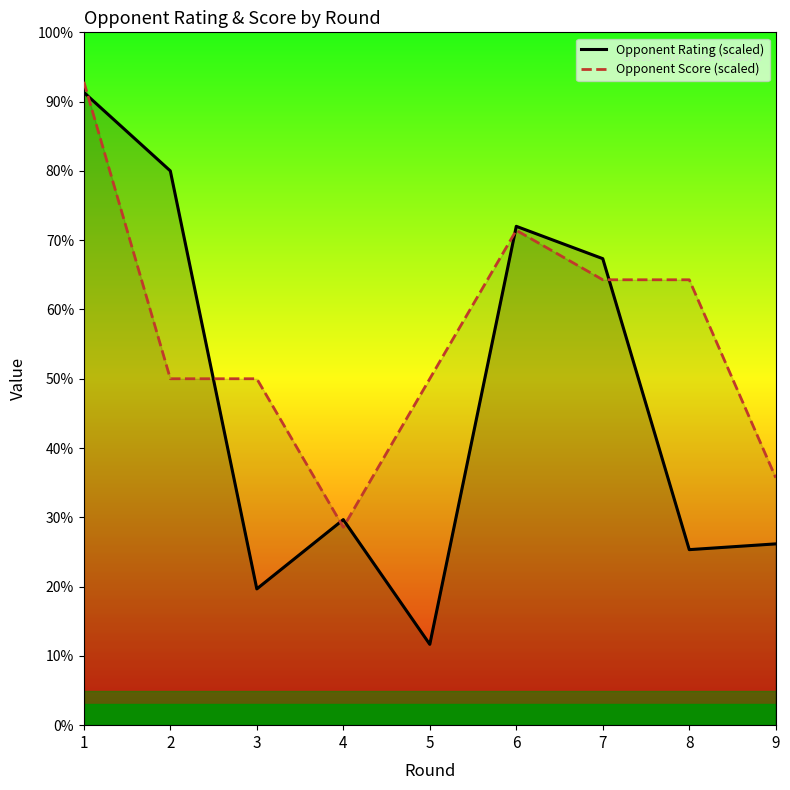

Which series has the largest range (max minus min)?

Opponent Rating (scaled)